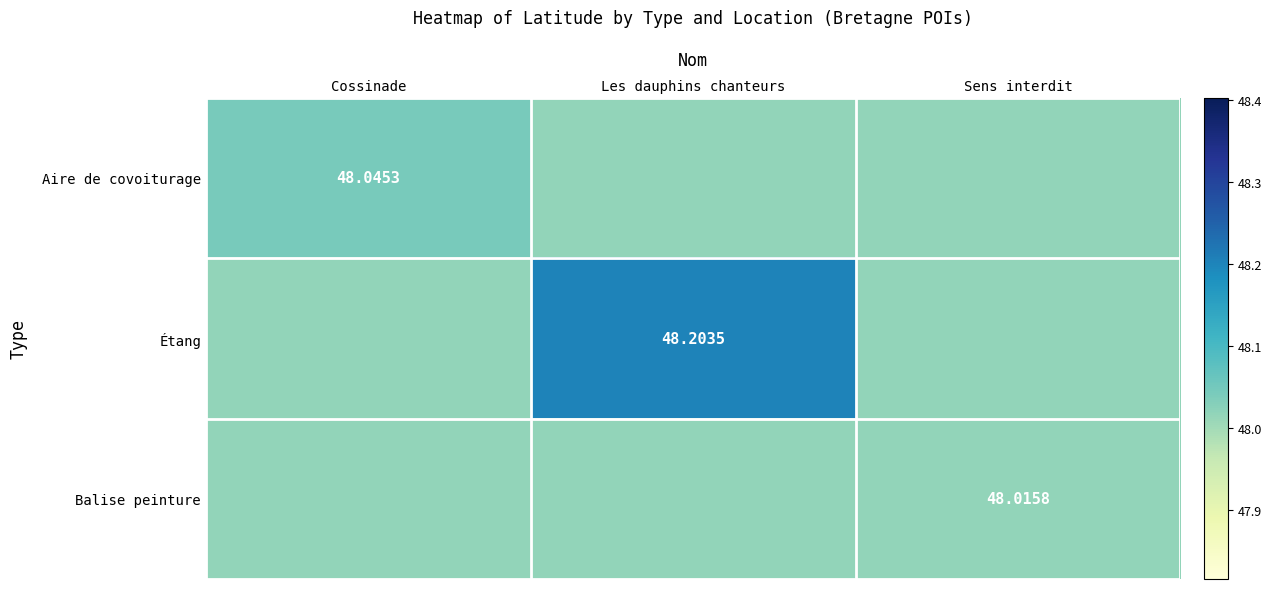

What is the lowest value of the Balise peinture series?

48.0